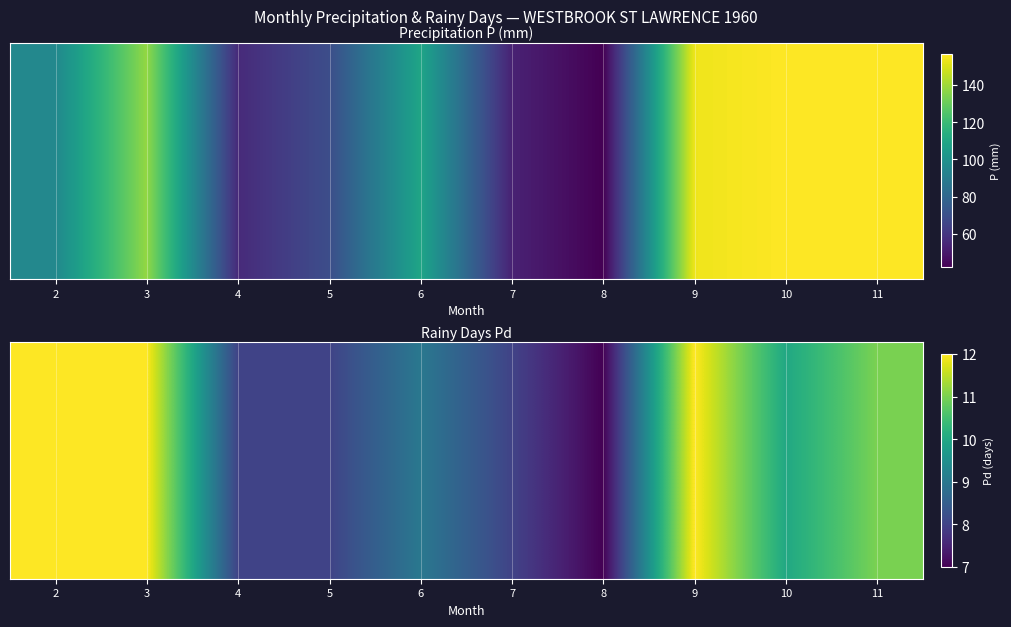

Reading left to right, transcribe all the data shown in this chart.

12	12	8	8	9	8	7	12	10	11